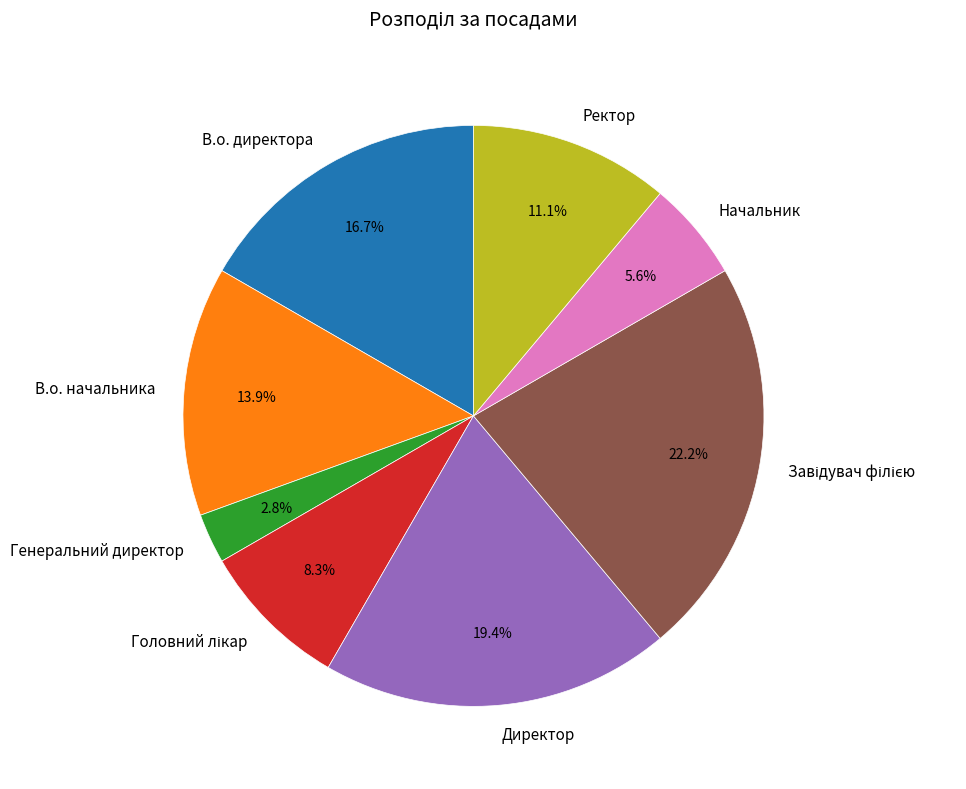

Is it true that В.о. директора is 17% of the pie?

True